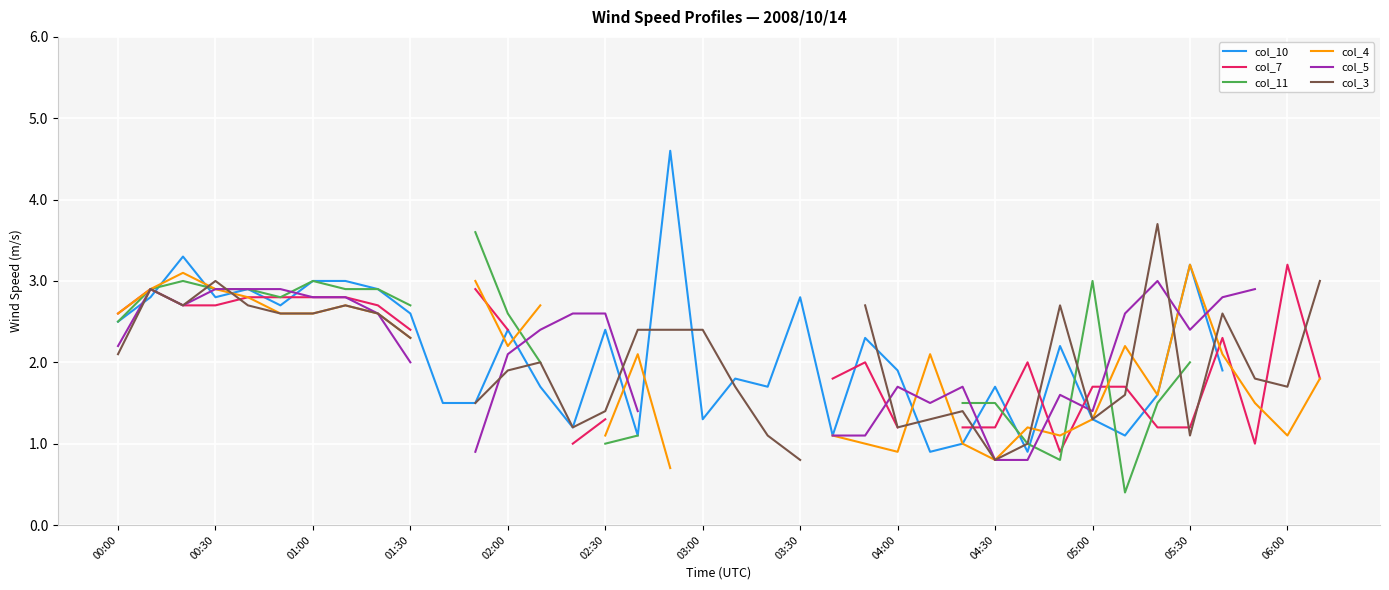

At 17, list the series in order from largest to smallest.

col_10, col_7, col_11, col_4, col_5, col_3